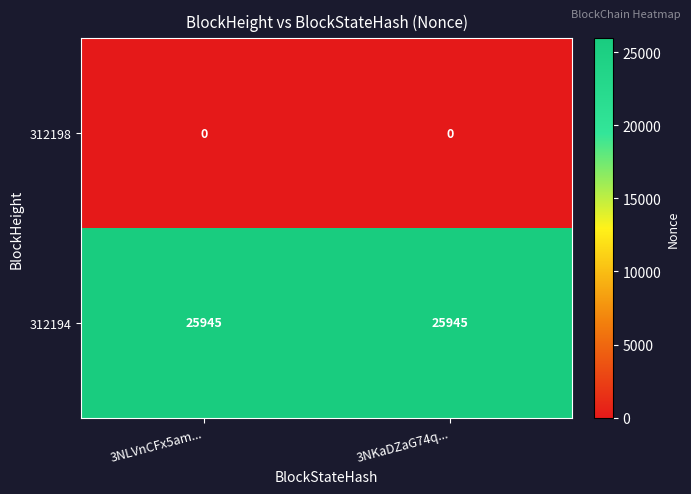

At how many categories does at least one series exceed 3805?

2